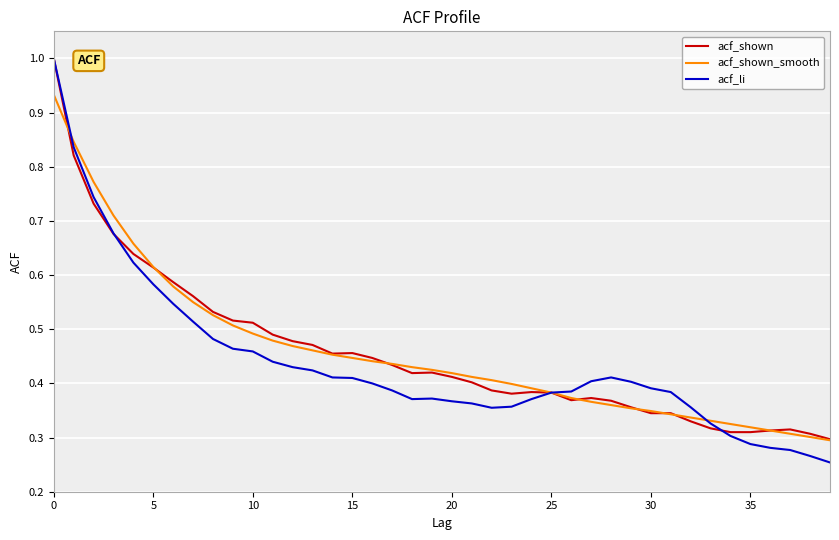

What is the maximum value shown in the chart?

1.0